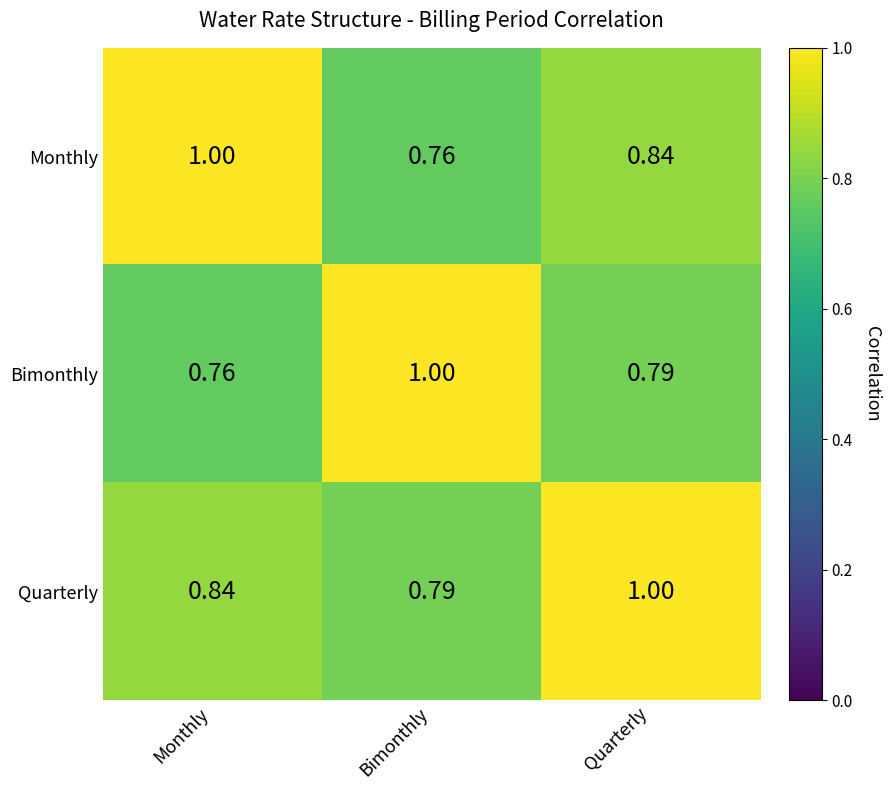

Rank the categories by Quarterly value from highest to lowest.

Quarterly, Monthly, Bimonthly